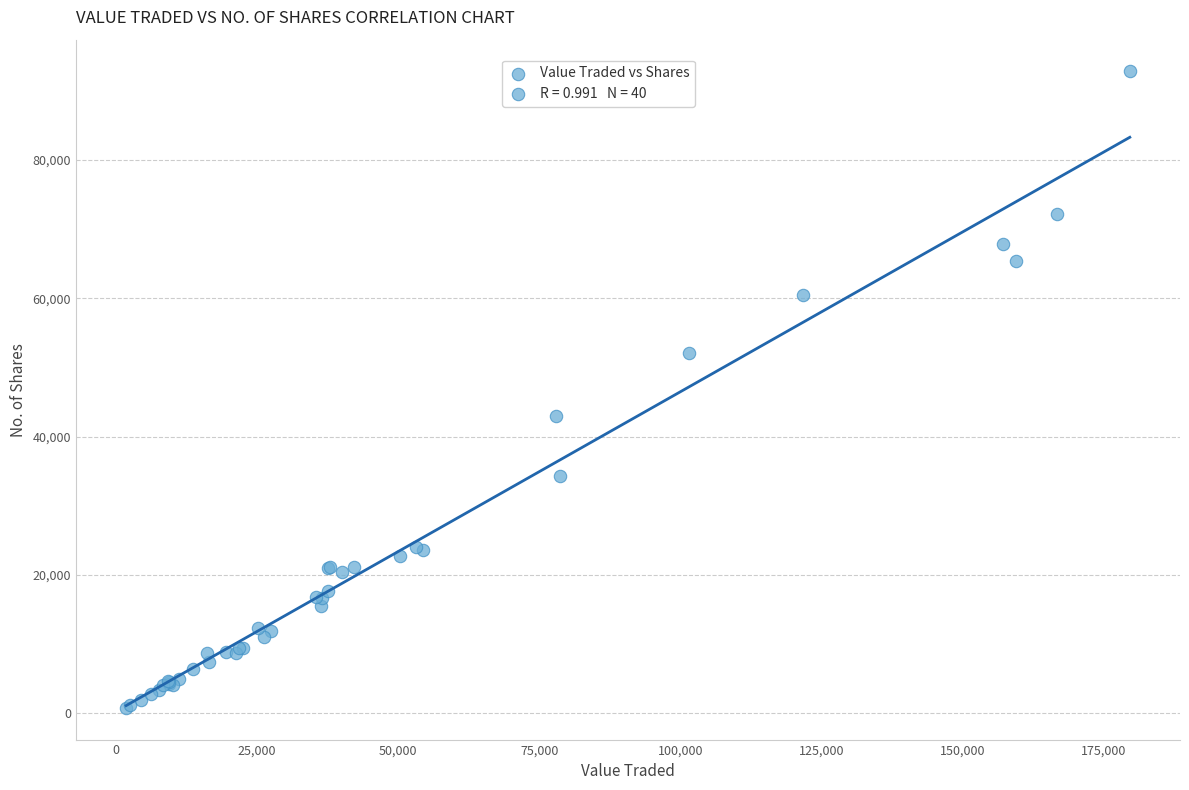

What Y value in the scatter plot is closest to 46804?

42920